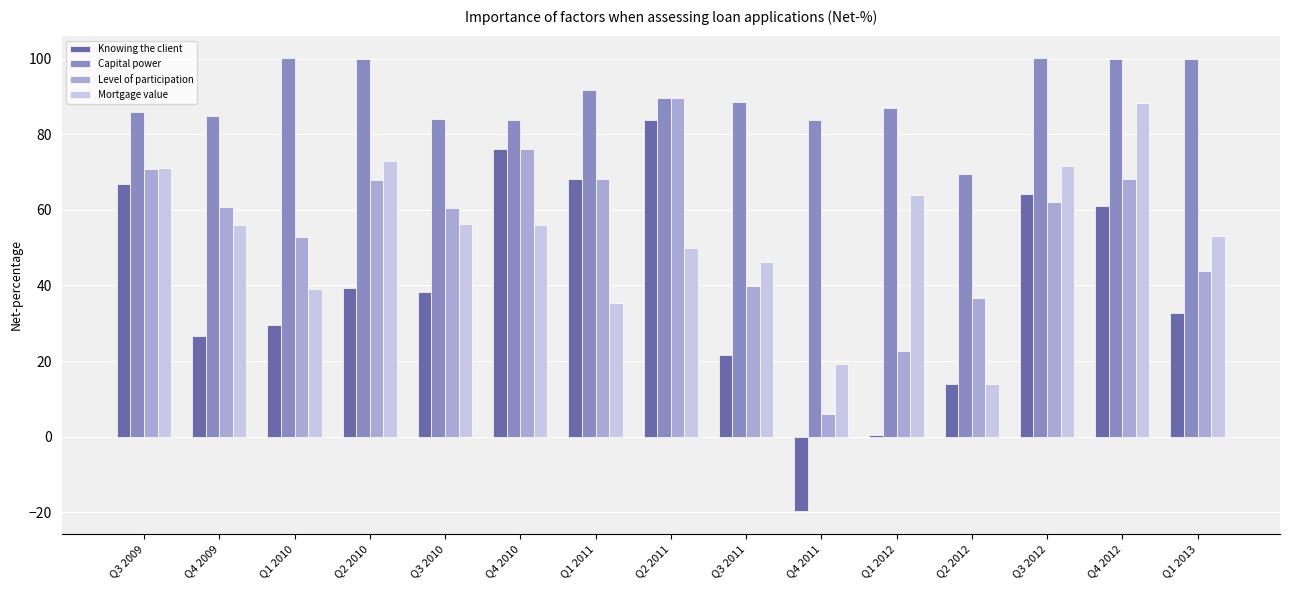

What is the label of the 14th bar from the left?

Q4 2012